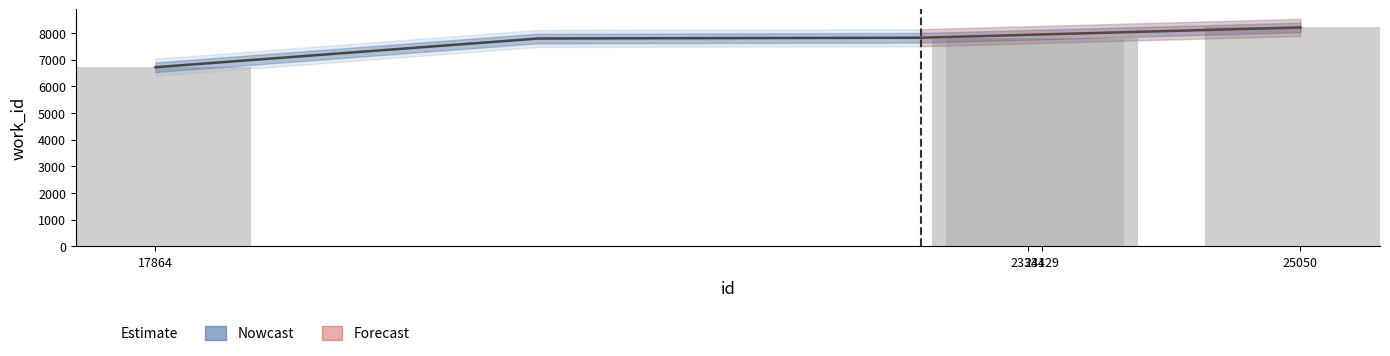

Does the chart contain stacked bars?

No